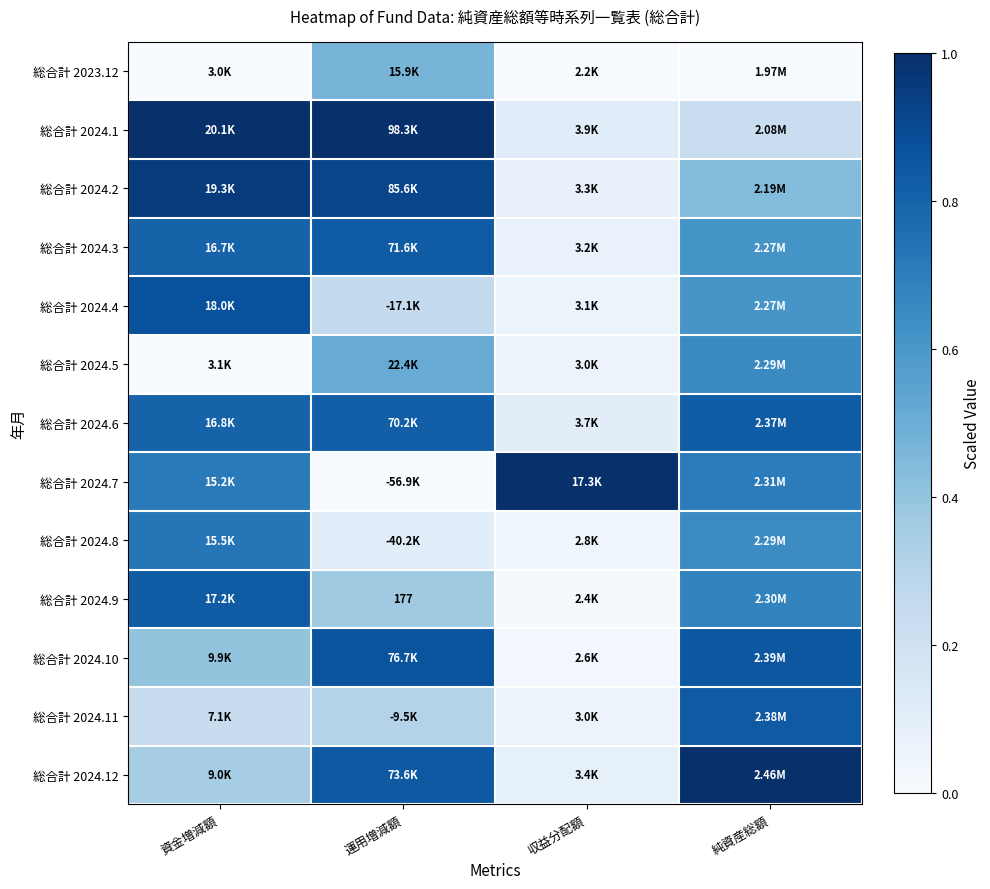

Is it true that 総合計 2024.8 equals 0.1 at 運用増減額?

True